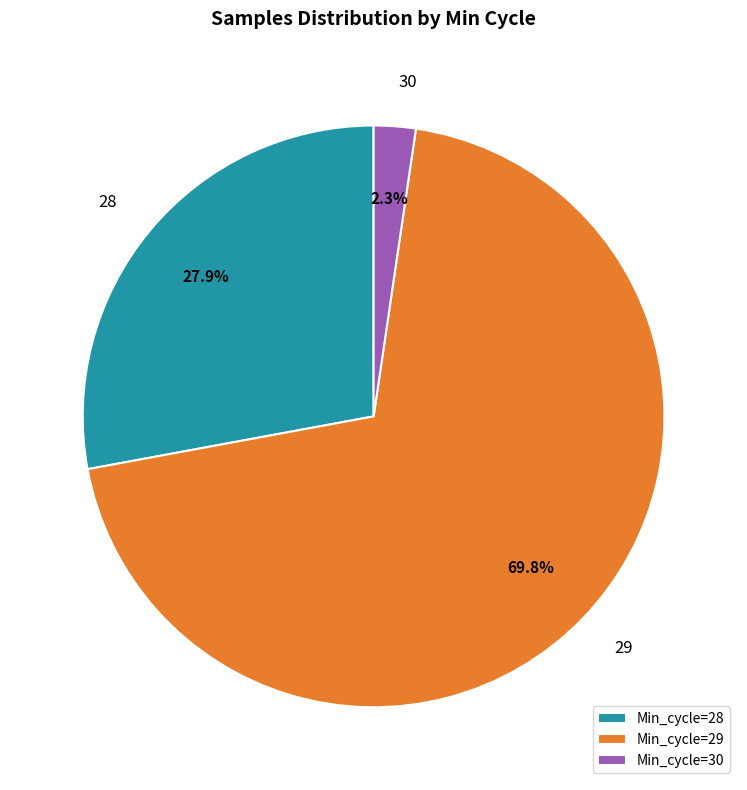

What percentage is NOT represented by Min_cycle=30?

97.7%